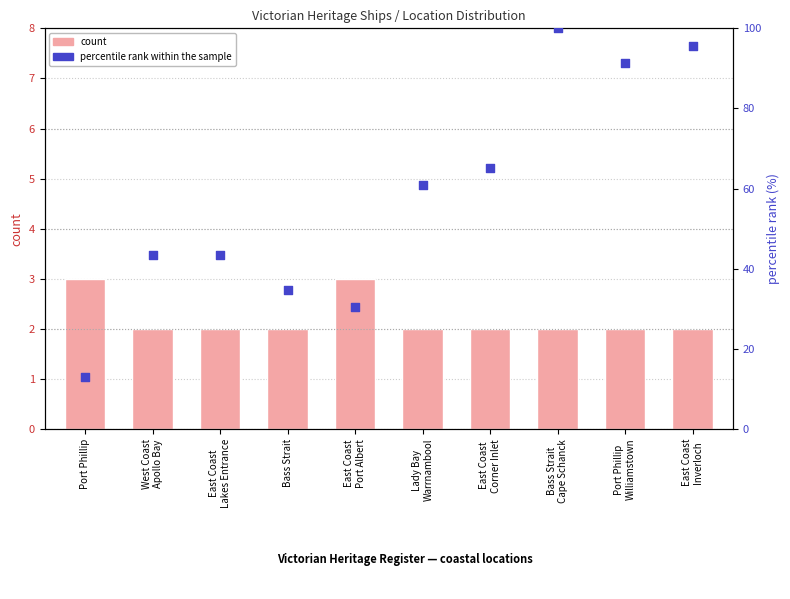

What are all the series names shown in the legend?

count, percentile rank within the sample